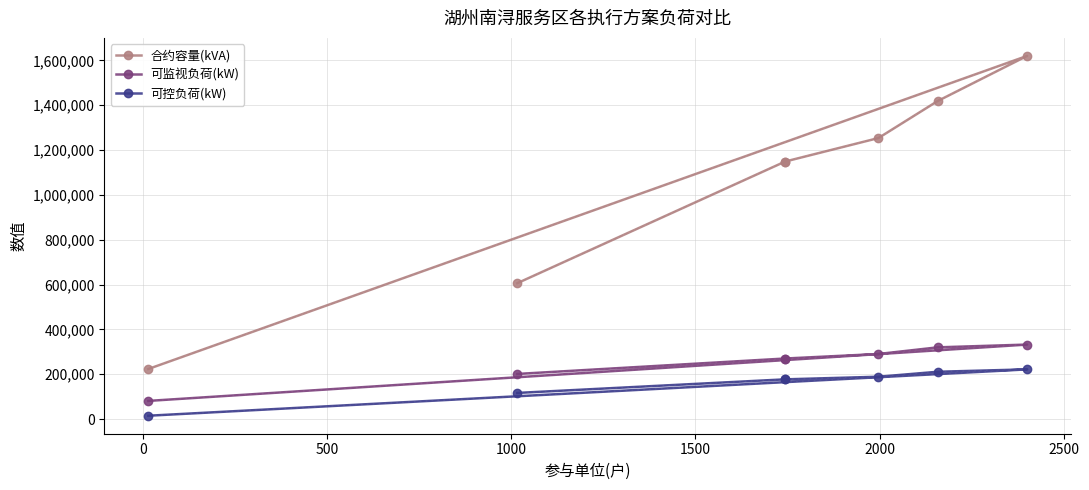

True or false: 可监视负荷(kW) and 合约容量(kVA) intersect in this chart.

False